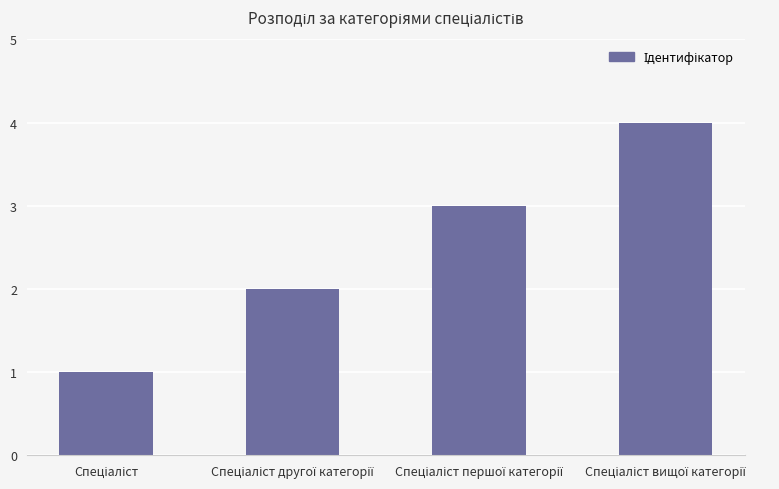

What is the greatest value displayed?

4